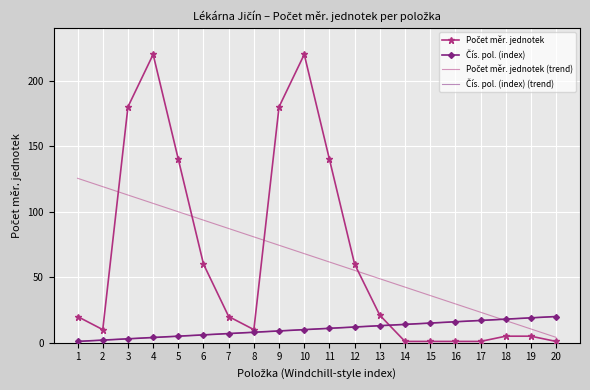

True or false: Počet měr. jednotek and Čís. pol. (index) intersect in this chart.

True